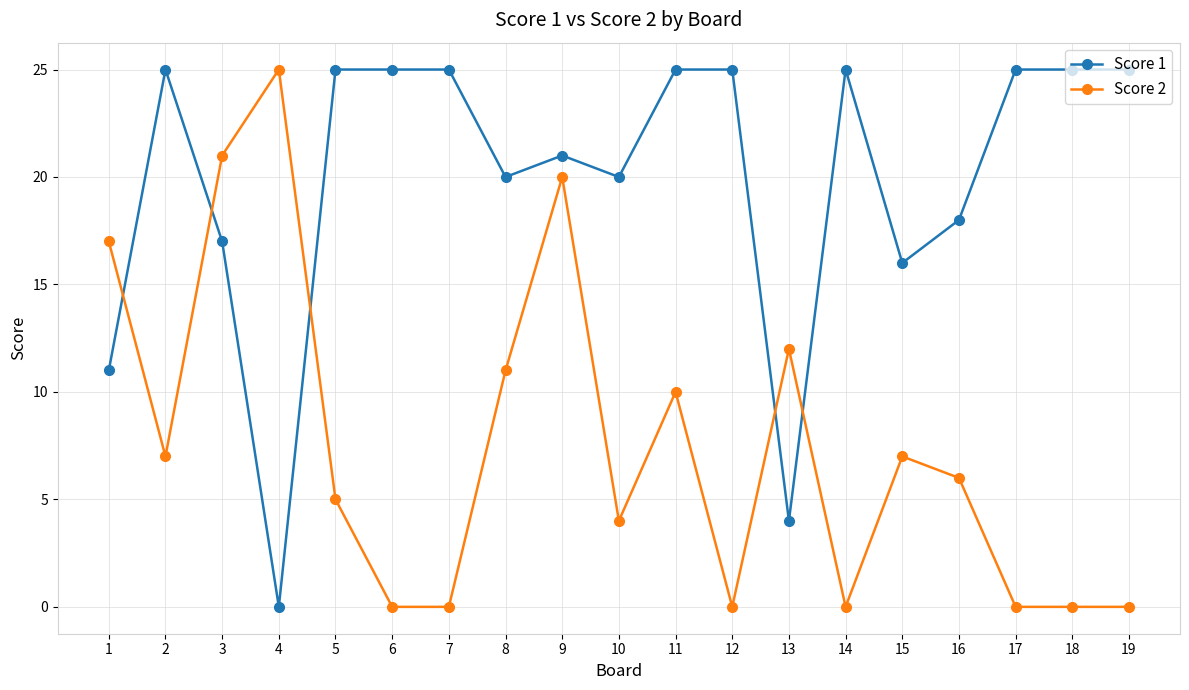

Rank the series at 12 from highest to lowest value.

Score 1, Score 2